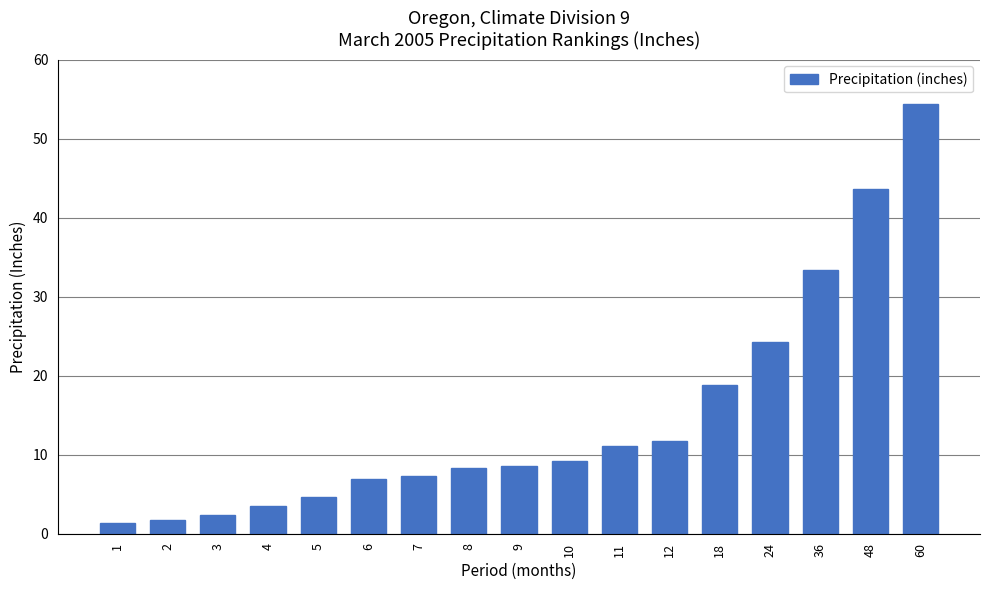

What is the value of the 2nd bar from the left?

1.7